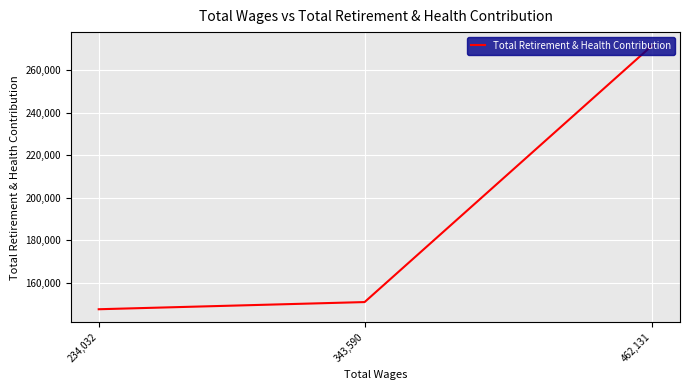

How many values are below 151017?

1